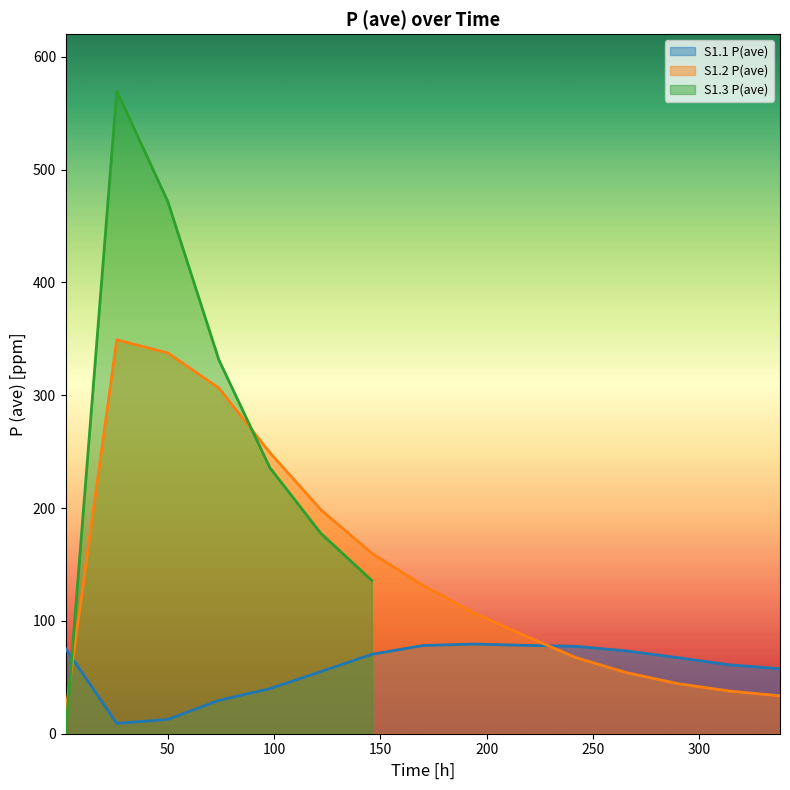

At which category is the sum across all series the highest?

26